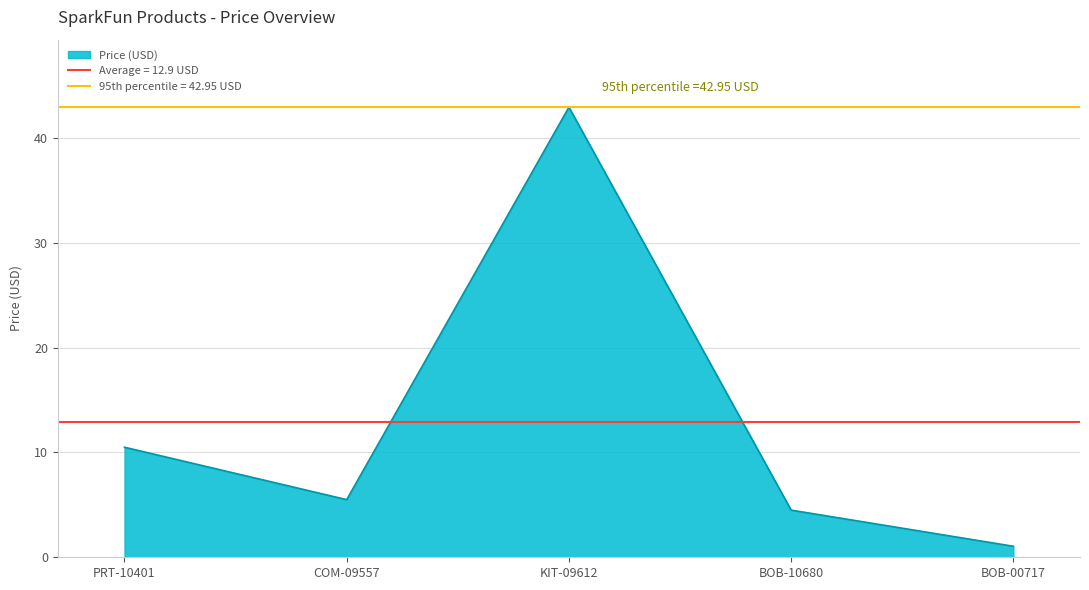

True or false: there are more than 2 points higher than both neighbors.

False